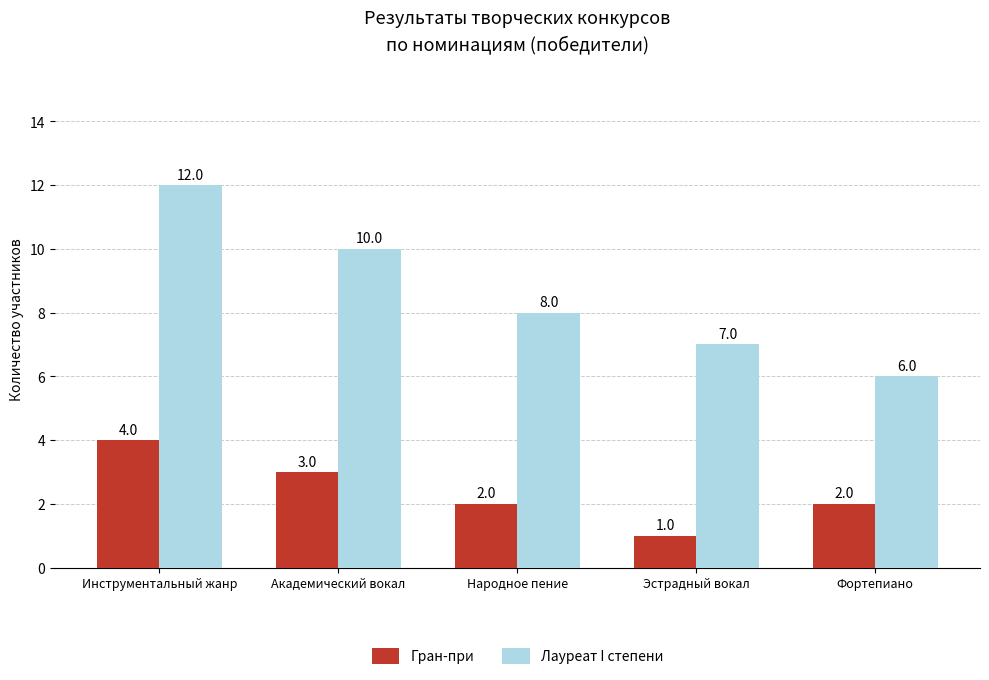

Which category has the highest value across all series?

Инструментальный жанр